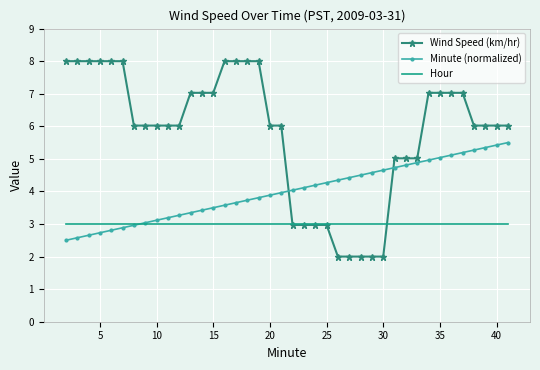

Which series has the largest total across all categories?

Wind Speed (km/hr)